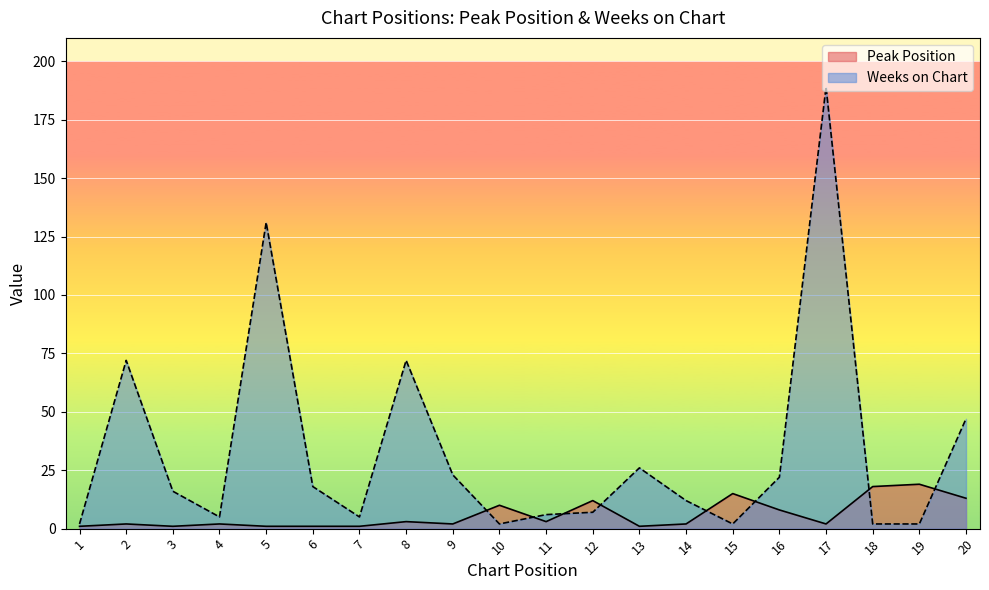

Which series has the largest total across all categories?

Weeks on Chart